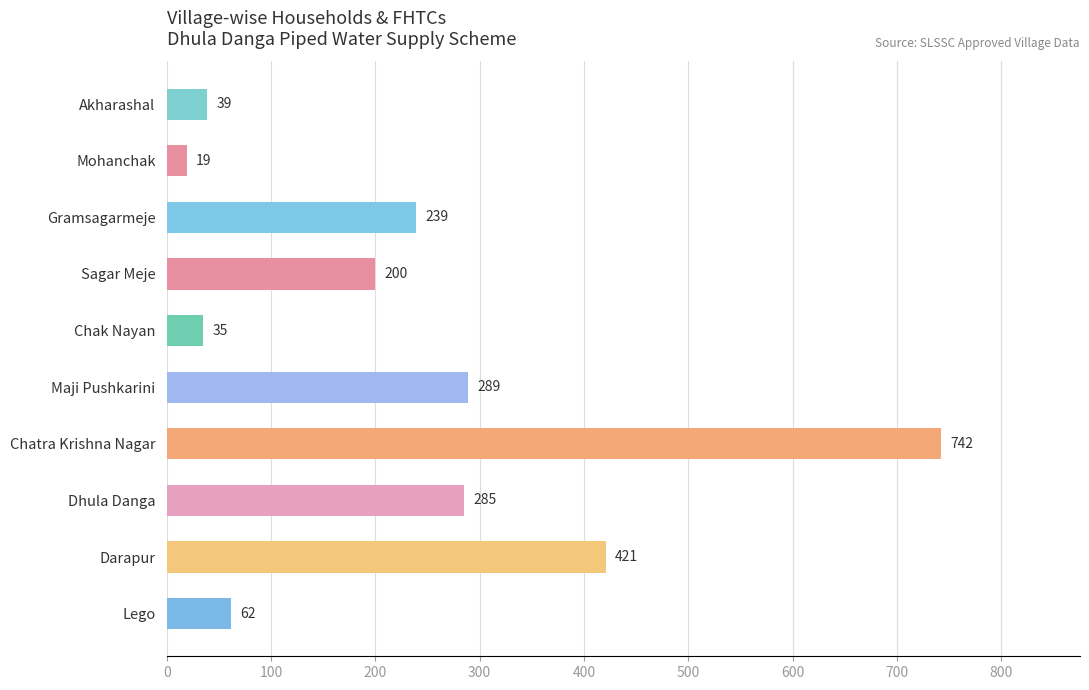

What position from the top is Darapur?

9